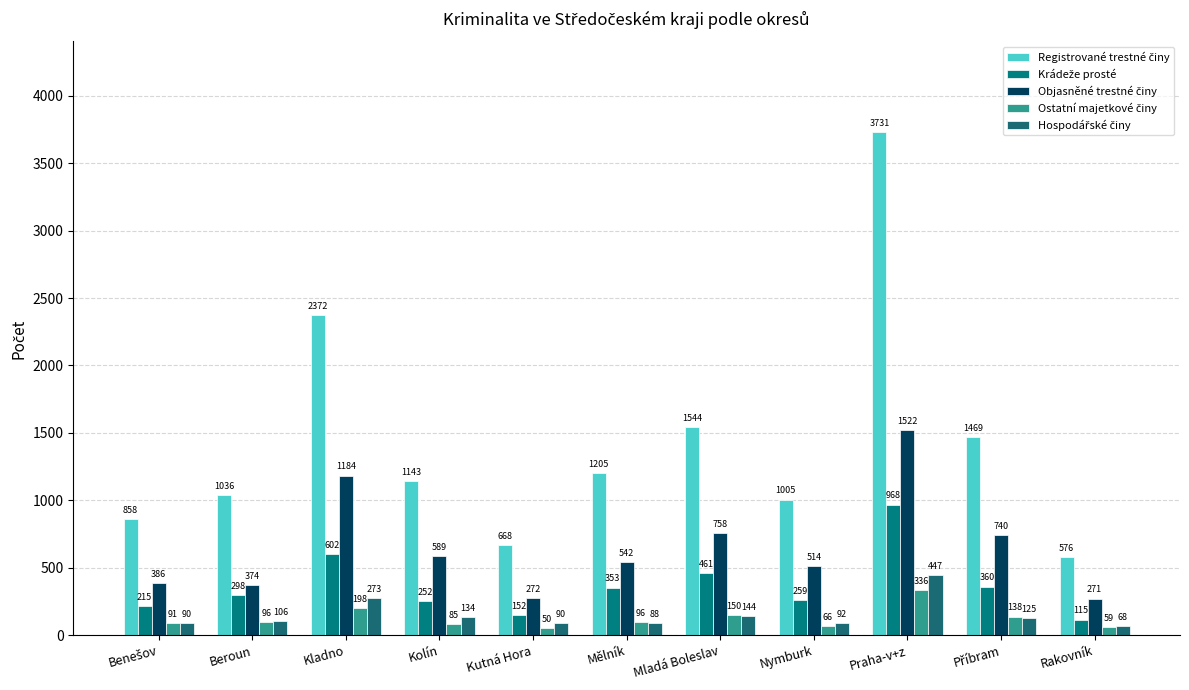

The value of Objasněné trestné činy at Kolín is 216. True or false?

False